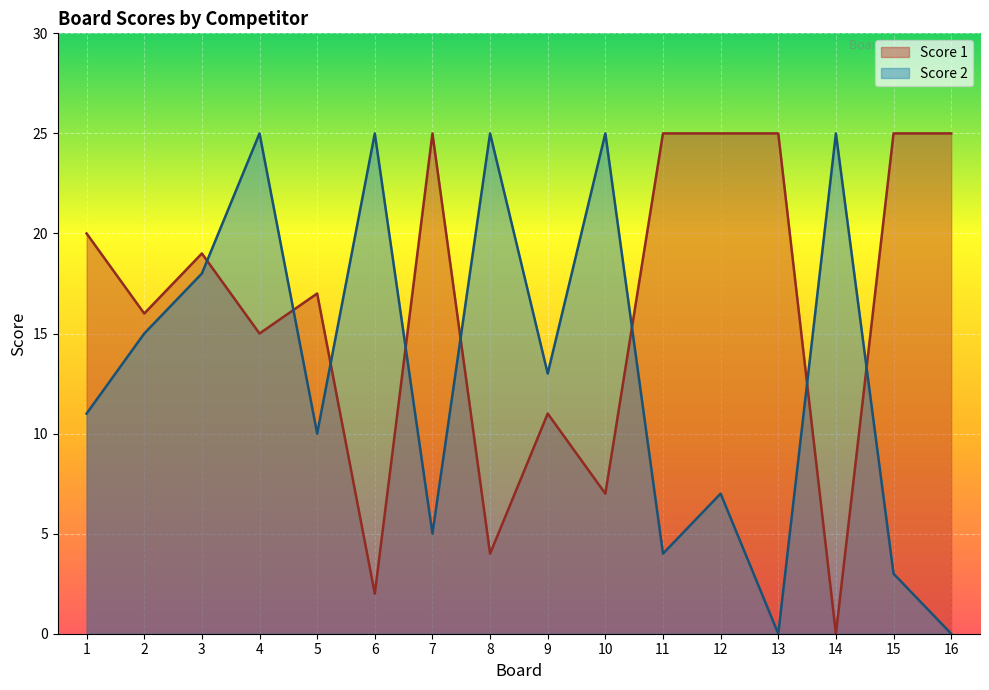

At which category is the sum across all series the highest?

4